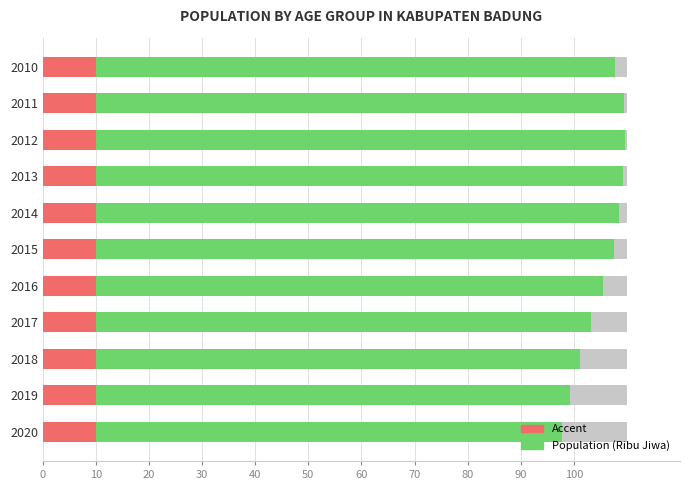

What are all the series names shown in the legend?

Accent, Population (Ribu Jiwa)